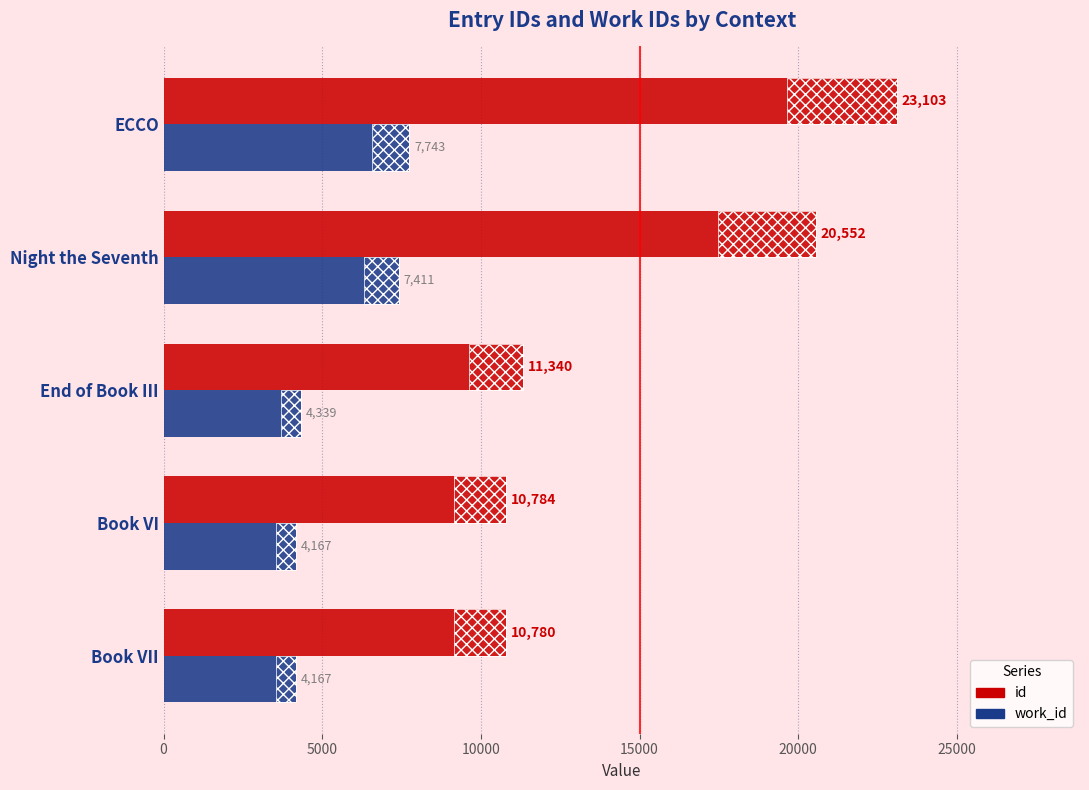

Is the value of work_id at End of Book III greater than the value of id at Book VI?

No